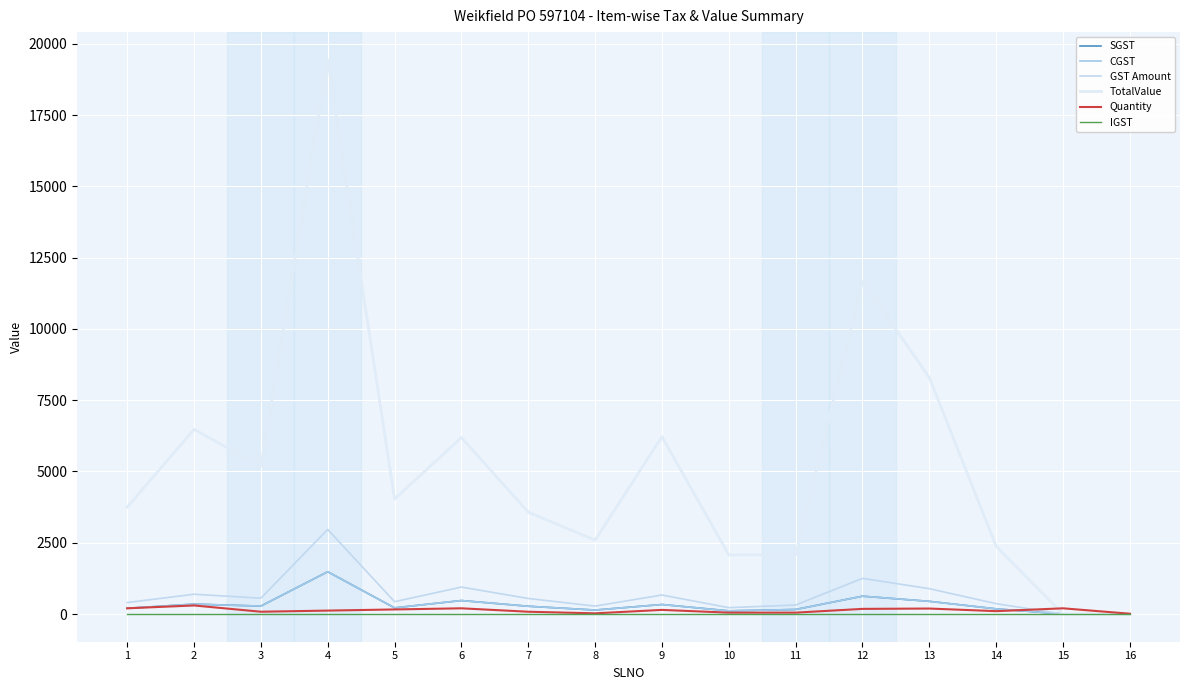

What is the sum of all CGST values?

5260.5